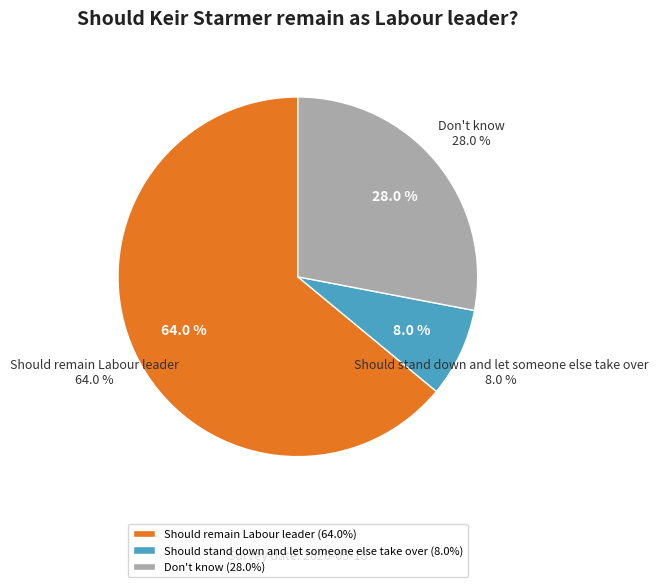

Does Should remain Labour leader account for over 50% of the chart?

Yes